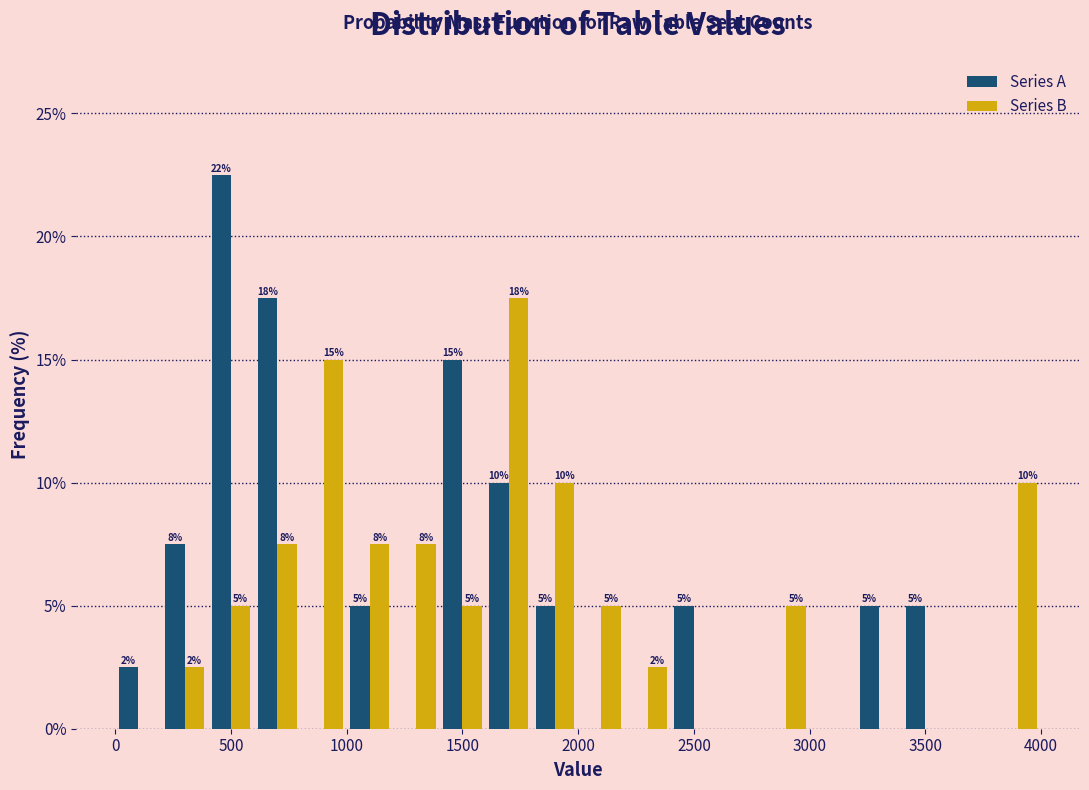

In the Series B series, which range on the x-axis has the tallest bar?

1600 to 1800